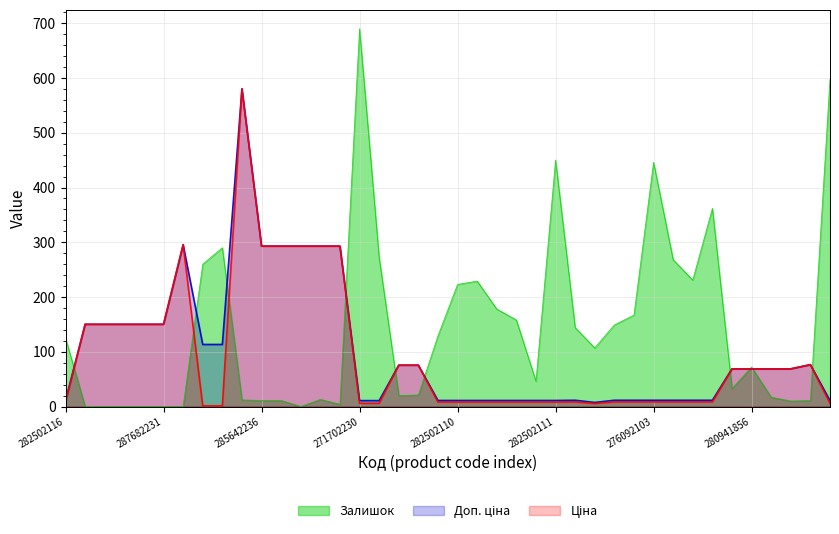

How many data points does each series have?

40